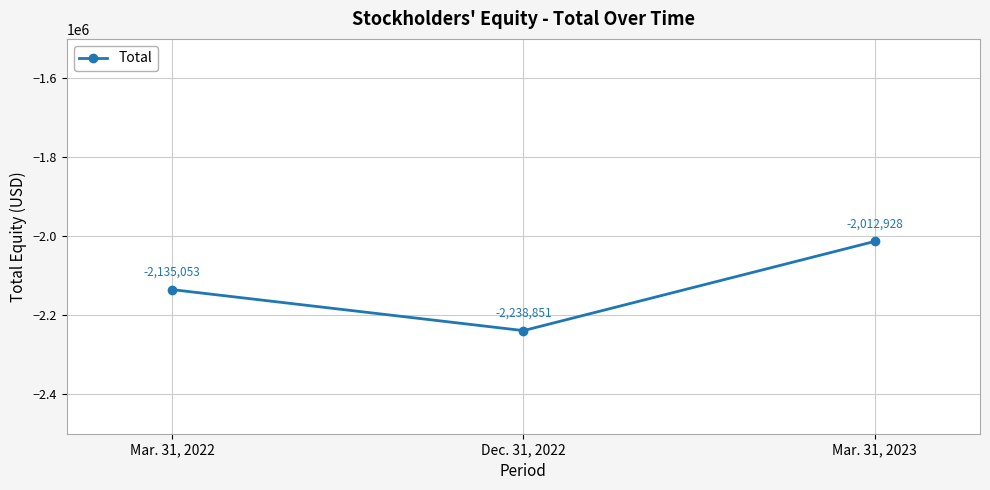

Reading left to right, transcribe all the data shown in this chart.

Mar. 31, 2022=-2135053	Dec. 31, 2022=-2238851	Mar. 31, 2023=-2012928